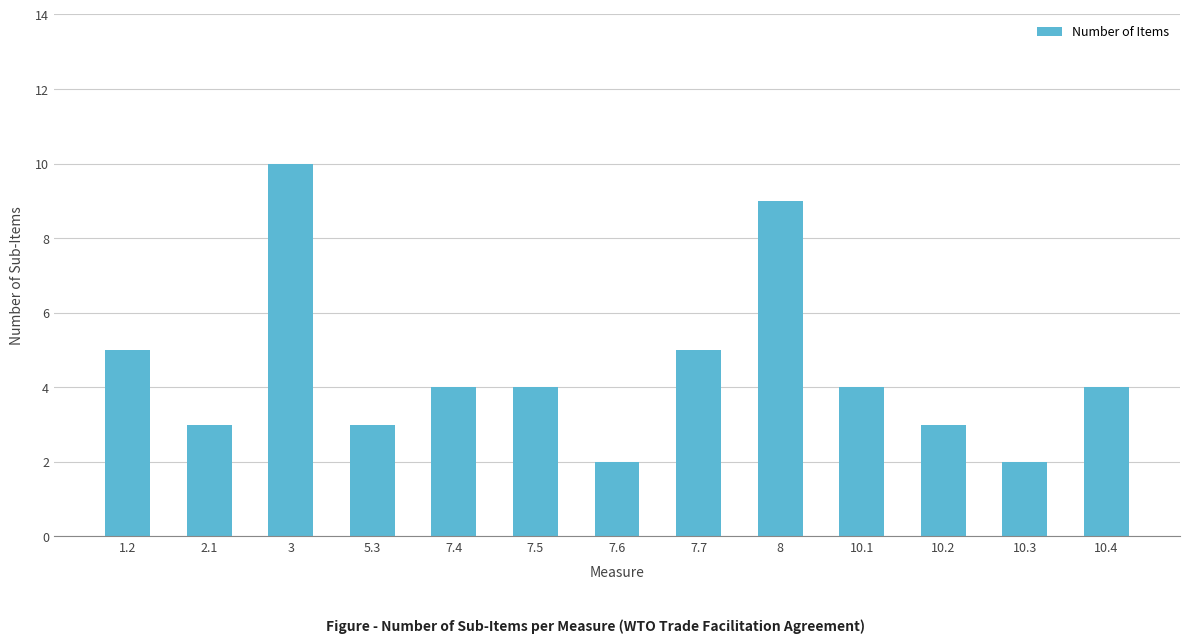

What position from the left is 10.3?

12